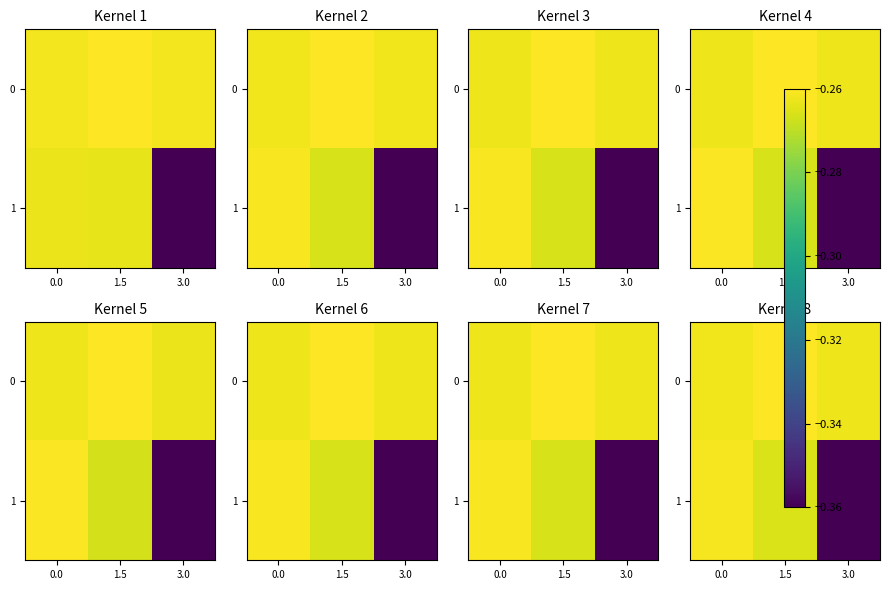

What is the smallest value displayed?

-0.4